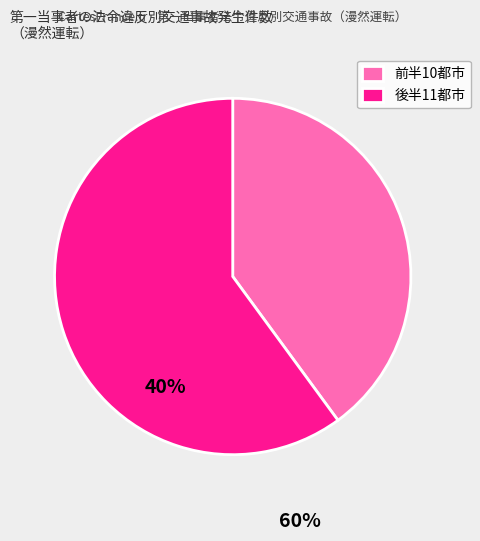

Is it true that 前半10都市 is 52% of the pie?

False